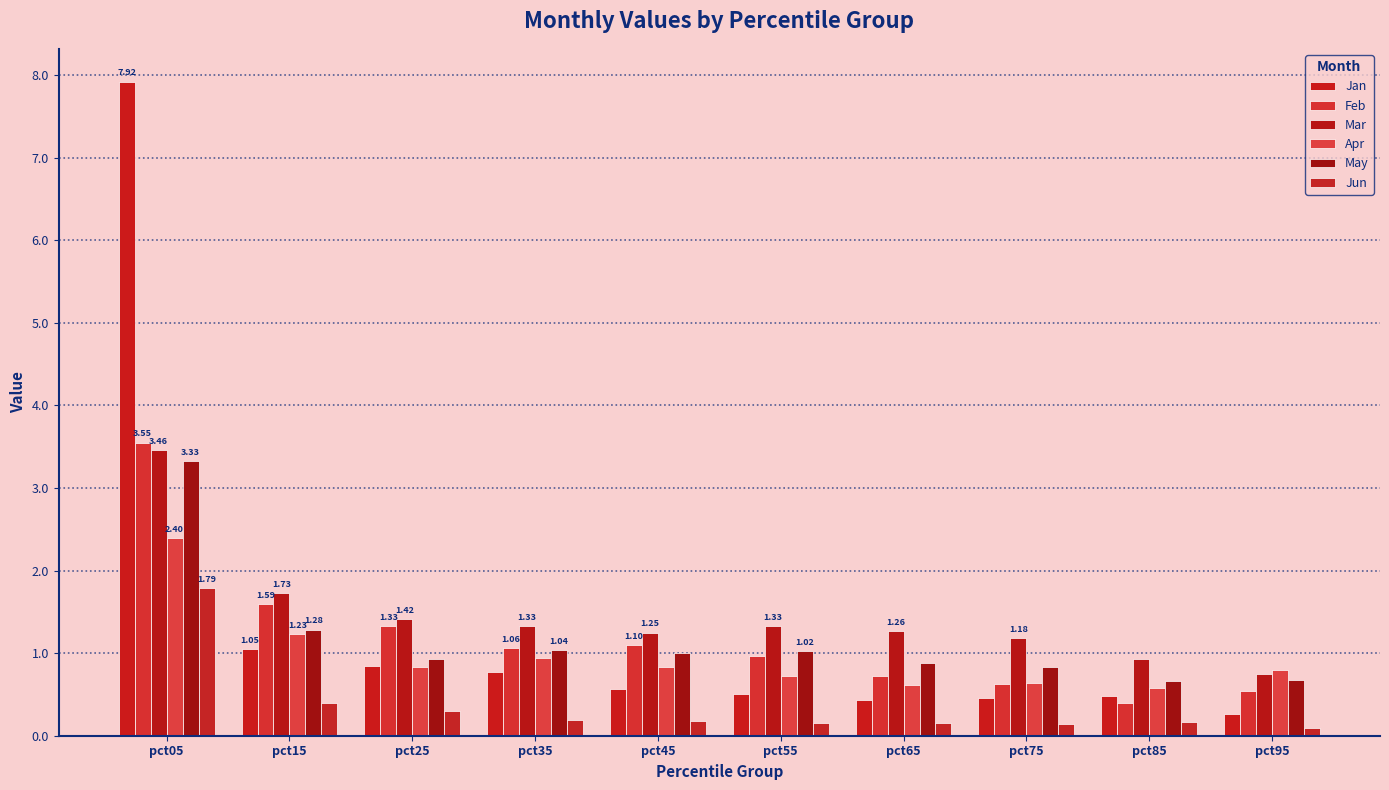

How many series are shown in this chart?

6